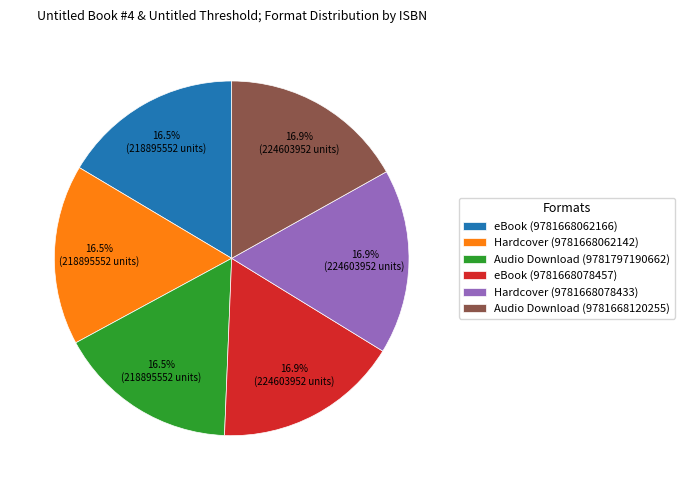

What is the ratio of the value at Audio Download (9781797190662) to the value at Hardcover (9781668078433)?

1.0